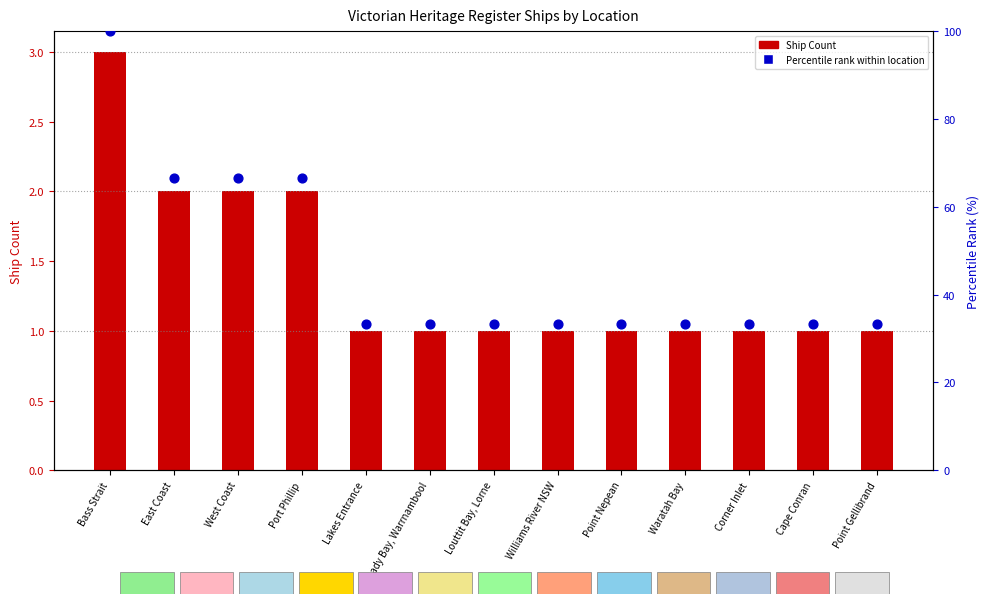

Which series contains the highest Y value?

Percentile rank within location